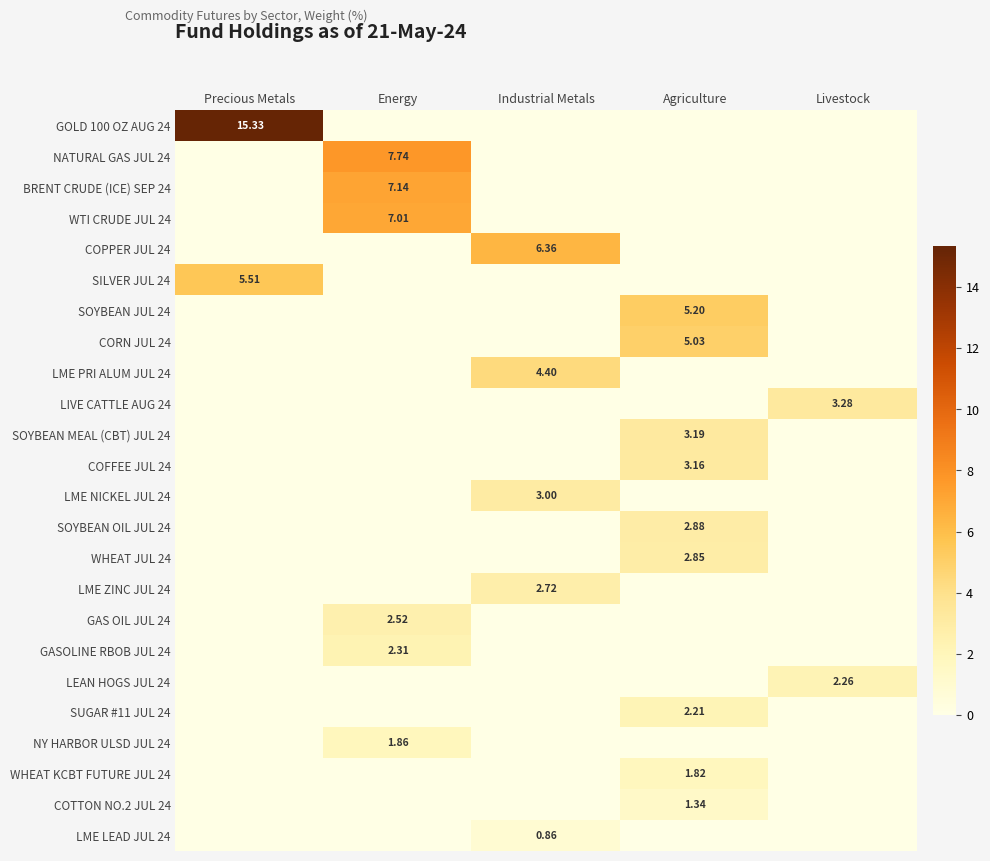

The value of GAS OIL JUL 24 at Precious Metals is 1.3. True or false?

False